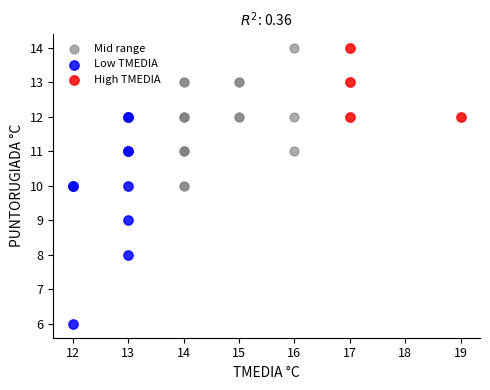

Which series reaches the minimum Y coordinate?

Low TMEDIA